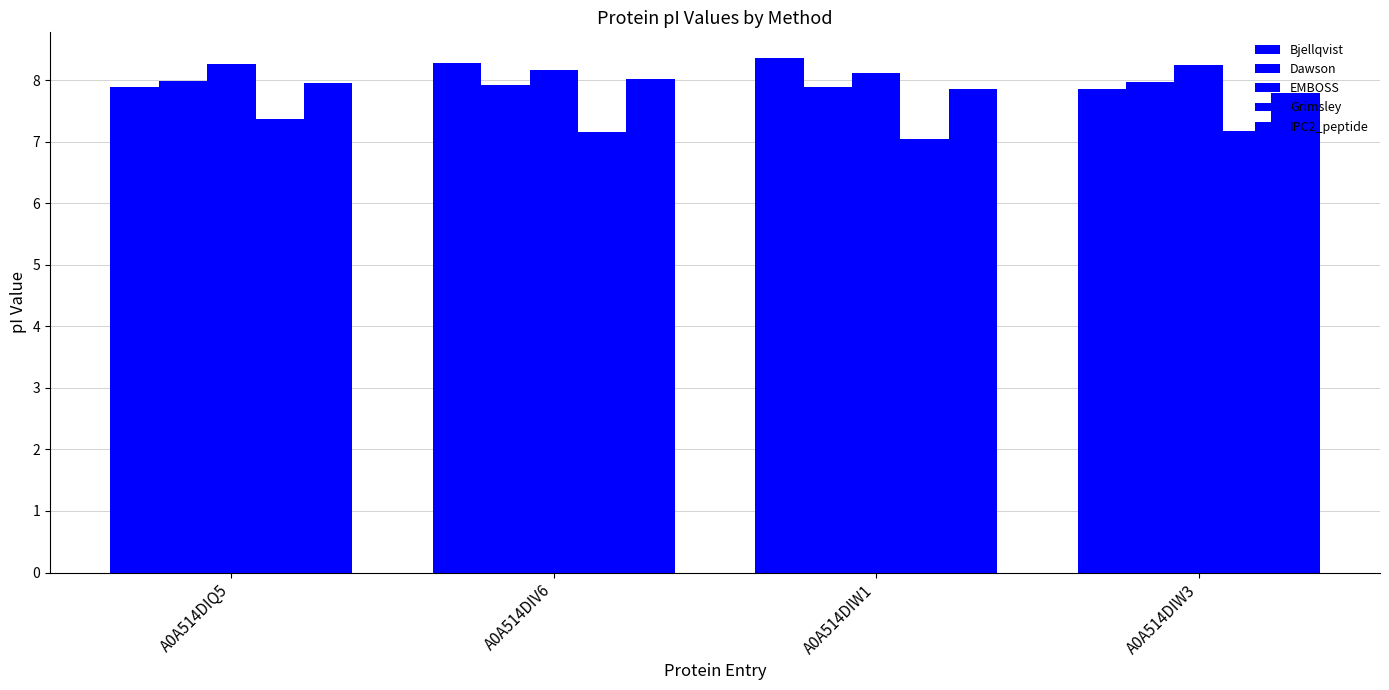

What is the label of the 4th bar from the right?

A0A514DIQ5